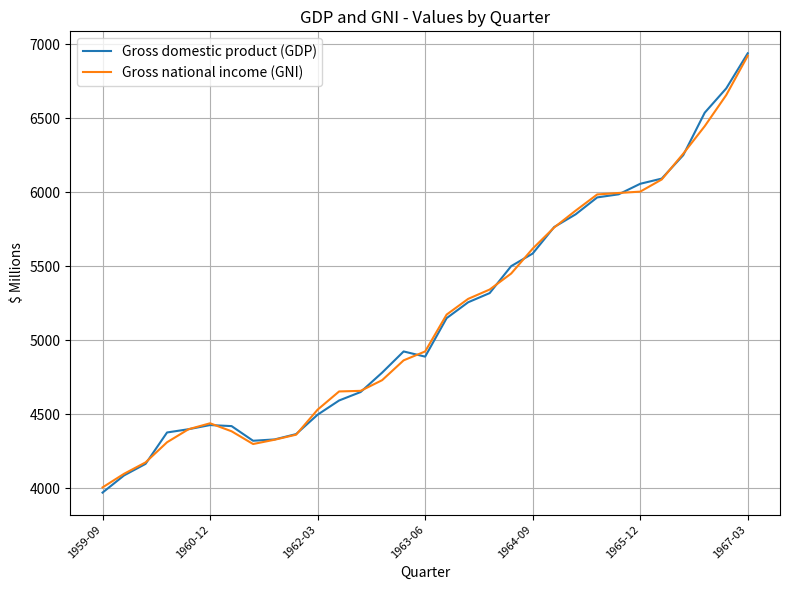

What is the lowest value of the Gross domestic product (GDP) series?

3972